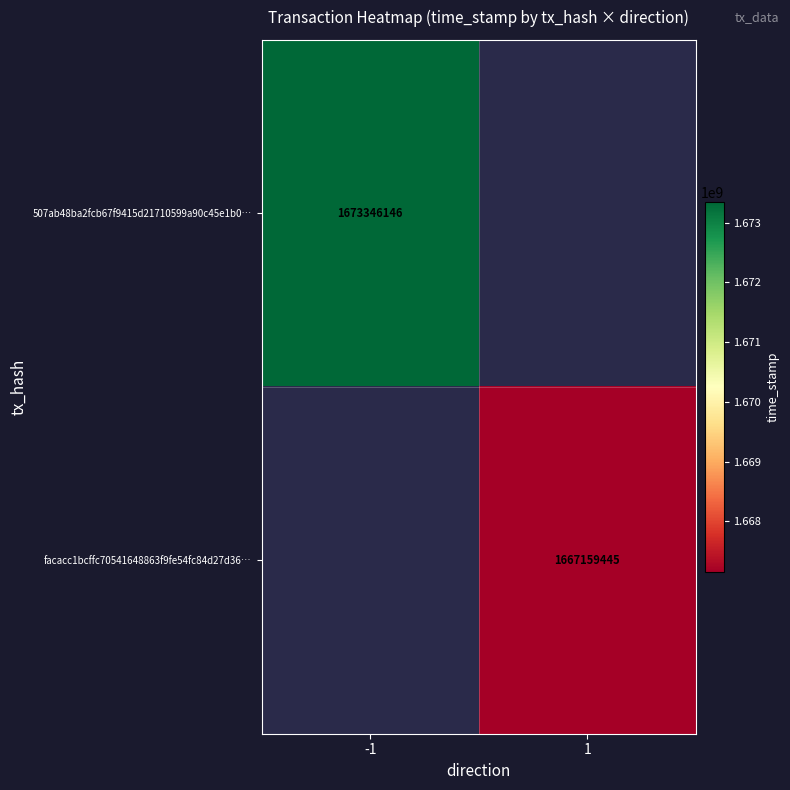

The value of facacc1bcffc70541648863f9fe54fc84d27d36… at 1 is 2859487433. True or false?

False